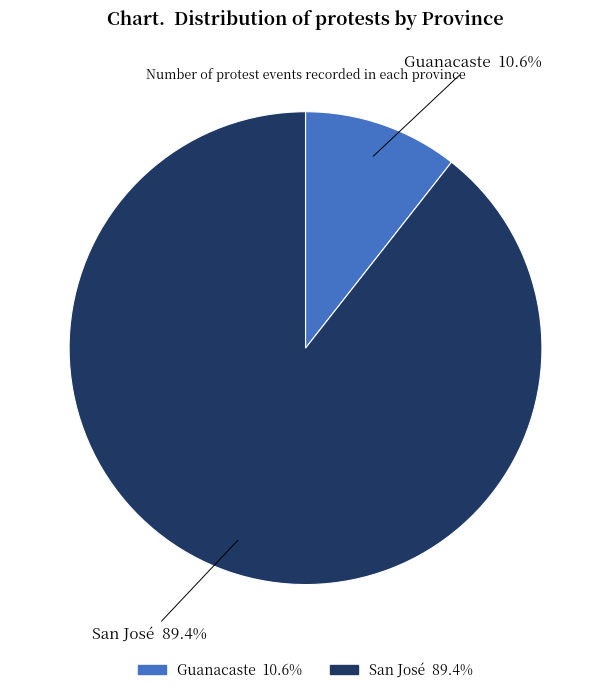

Is it true that Guanacaste is 24% of the pie?

False